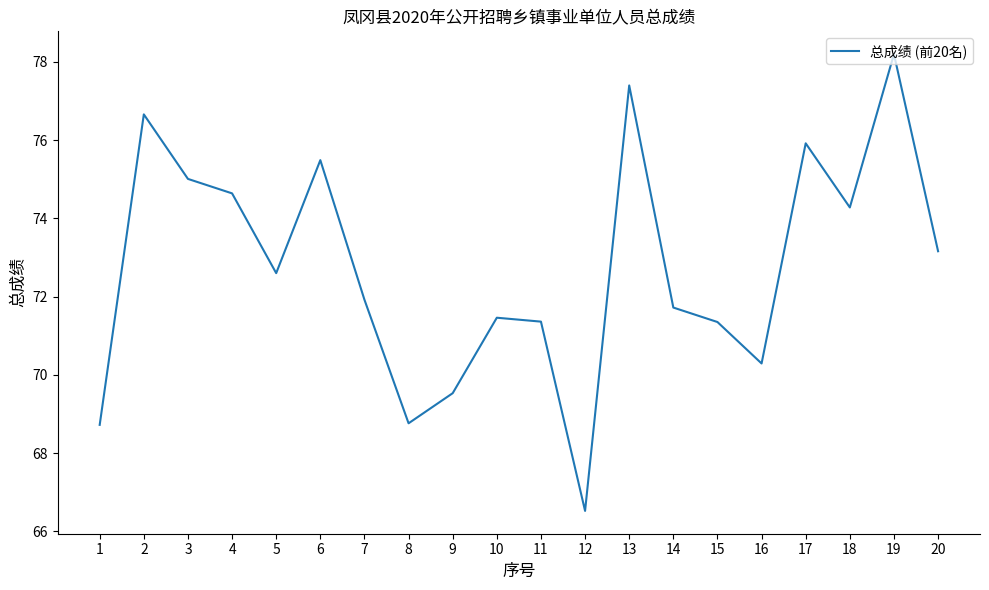

At which category does the chart reach its minimum across all series?

12